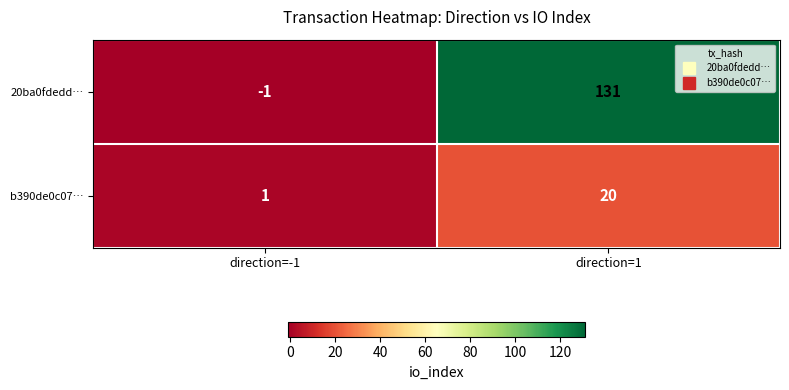

Is it true that b390de0c07… equals 20 at direction=1?

True